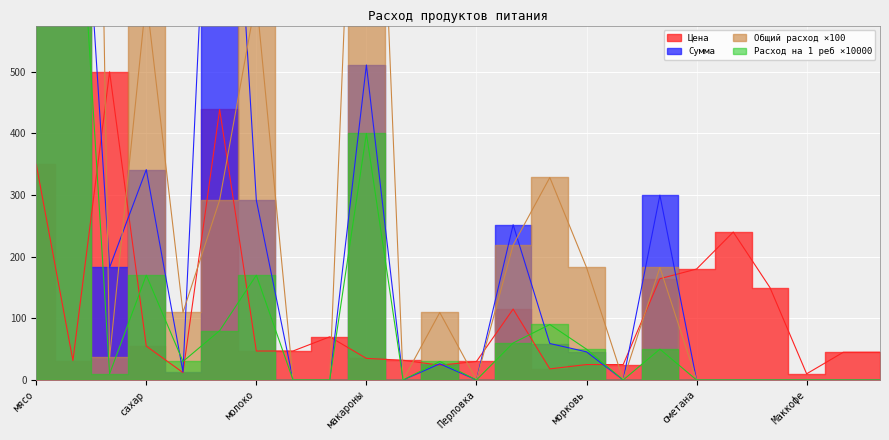

How many intersections are there between Сумма and Расход на 1 реб?

6